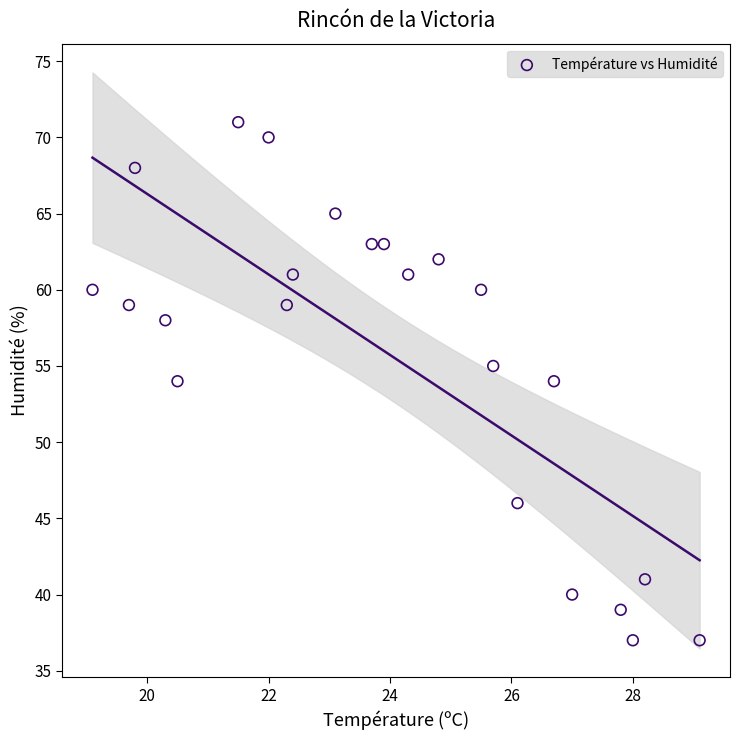

What is the range of Y values (max minus min)?

34